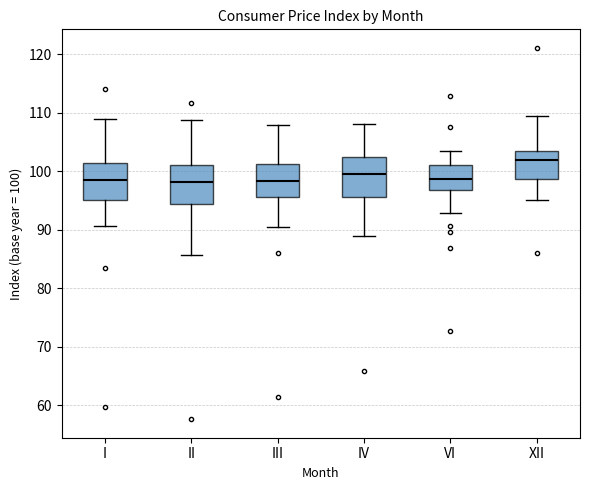

Where does the median line of the box for IV sit on the y-axis? The values are not printed on the chart, so give them approximately, as read against the axis.

100